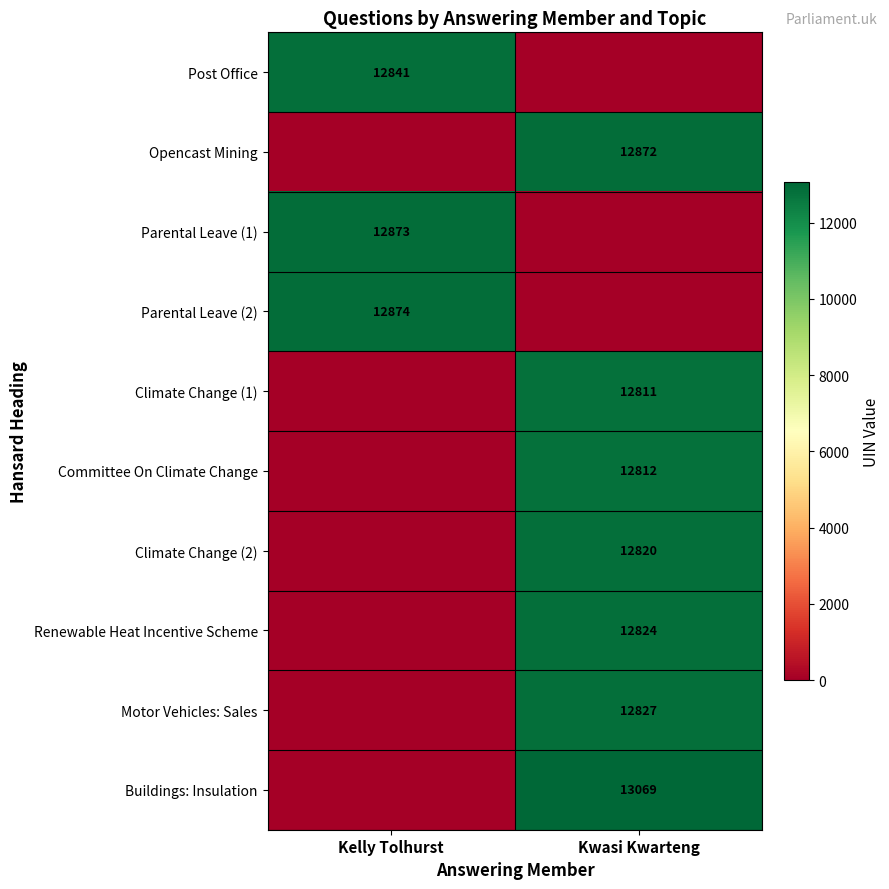

At which category is the sum across all series the highest?

Kwasi Kwarteng